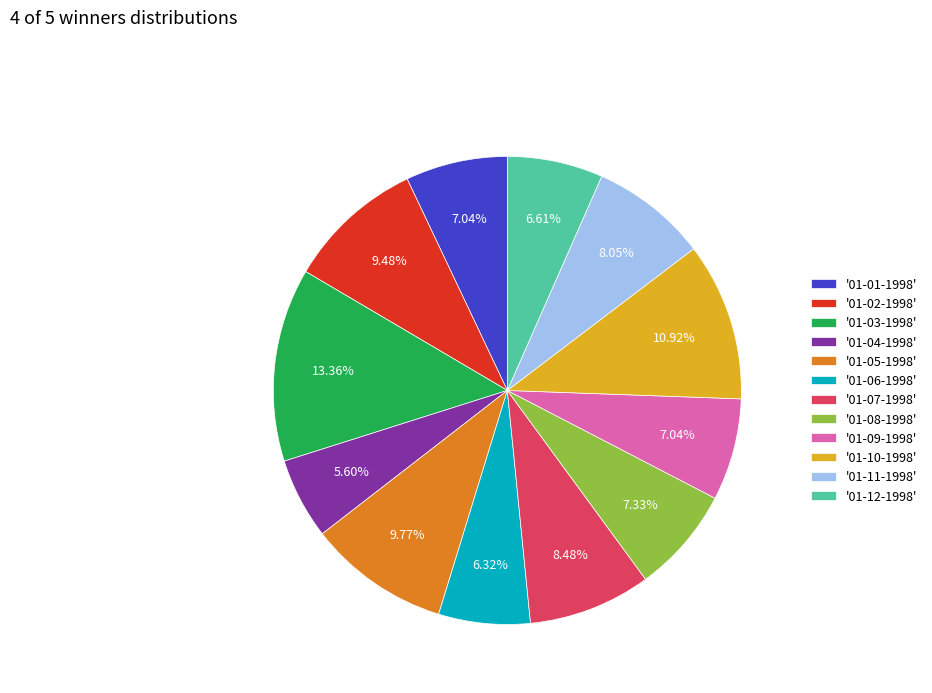

How many slices are in this pie chart?

12